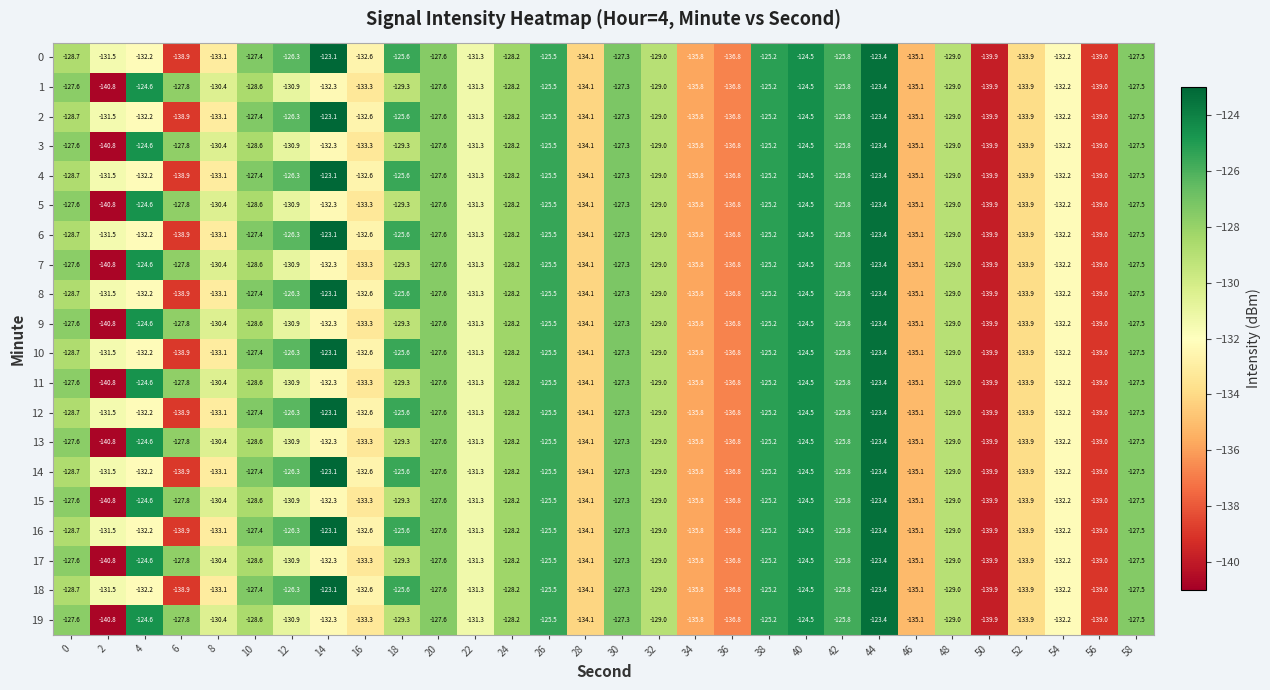

At which category is the sum across all series the highest?

44